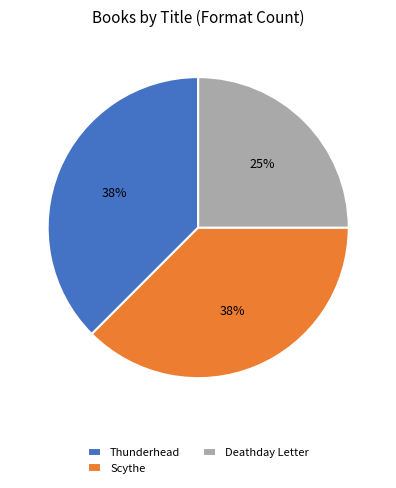

Do Scythe and Deathday Letter together represent more than half of the pie?

Yes